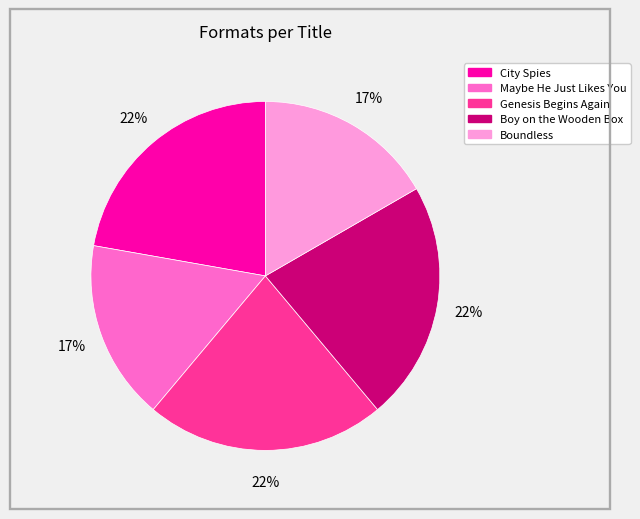

To the nearest percent, what is the combined percentage of City Spies and Boundless?

39%